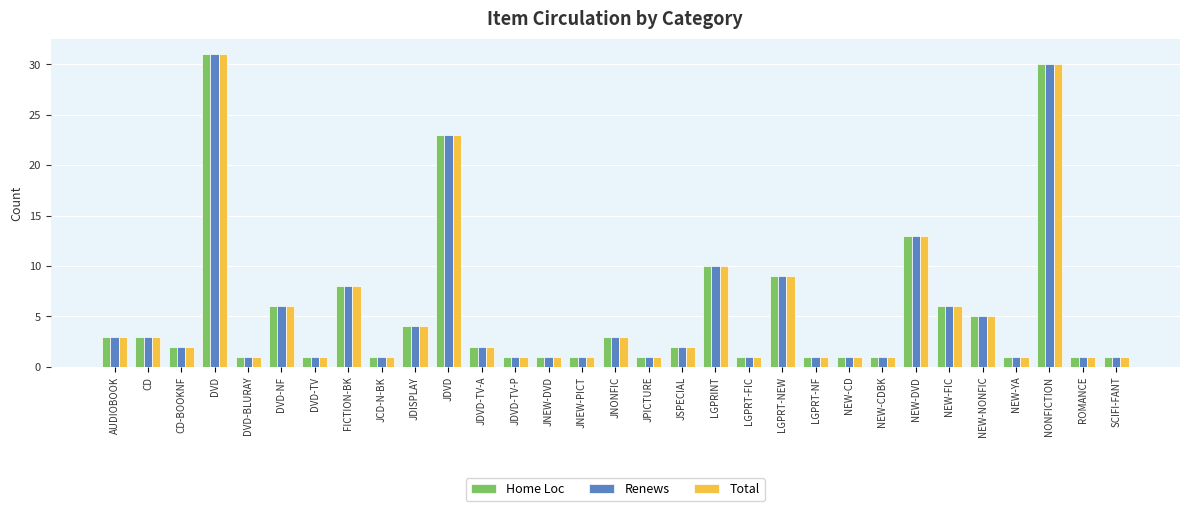

The Total series shows 0 at LGPRT-NF. True or false?

False